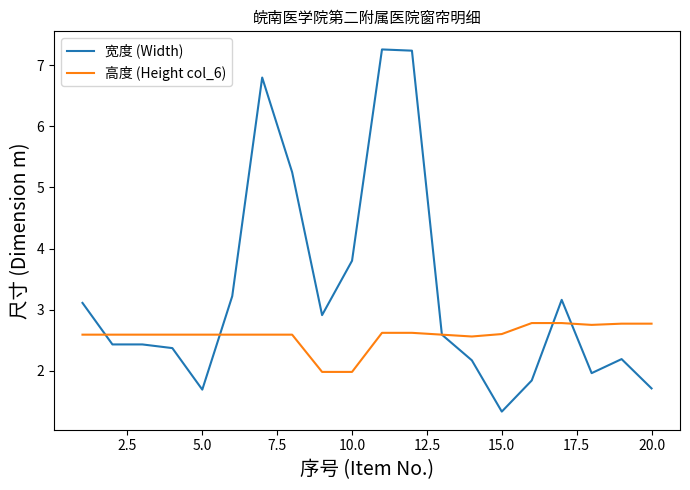

Rank the series by their maximum value, from highest to lowest.

宽度 (Width), 高度 (Height col_6)